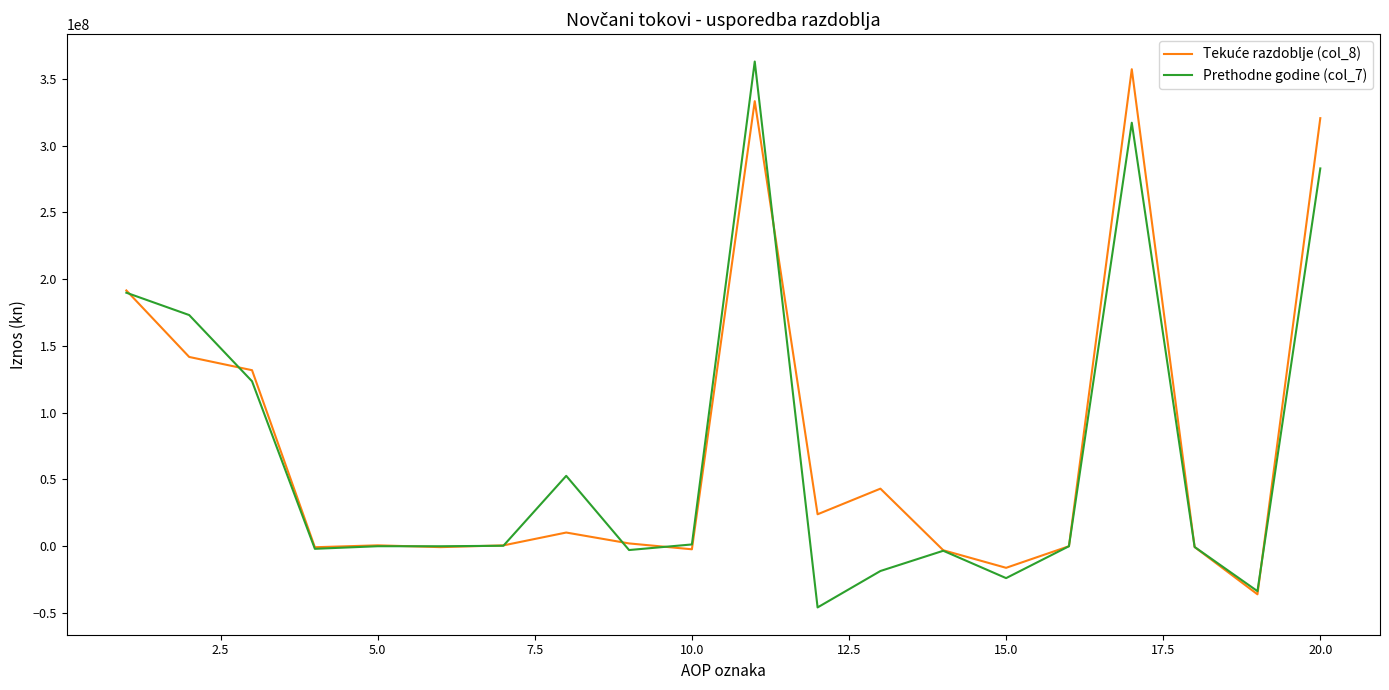

What is the maximum value shown in the chart?

362891912